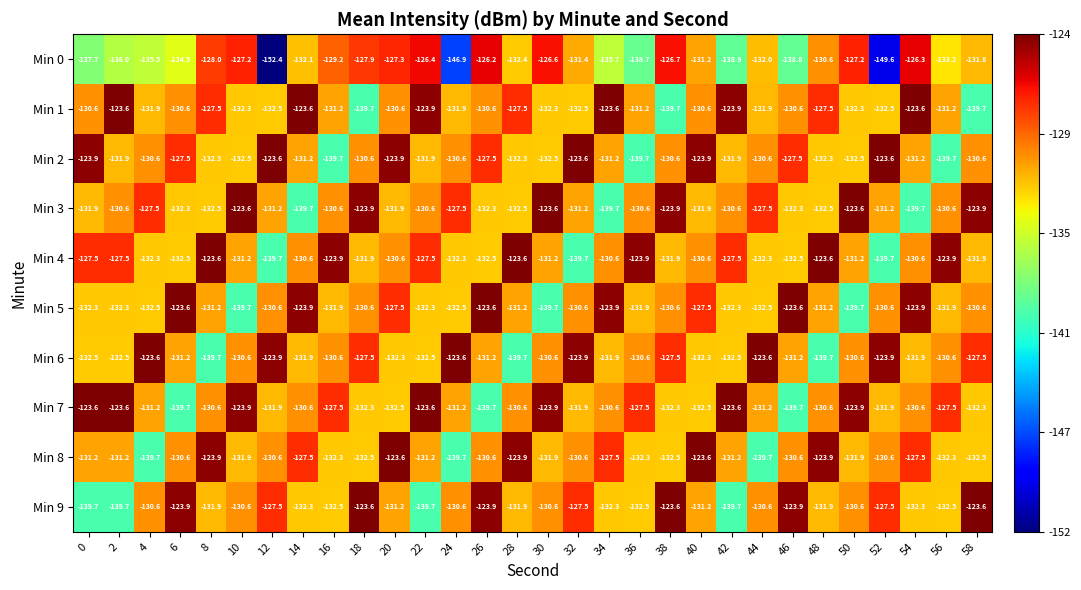

What is the total value across all series at 46?

-1310.7